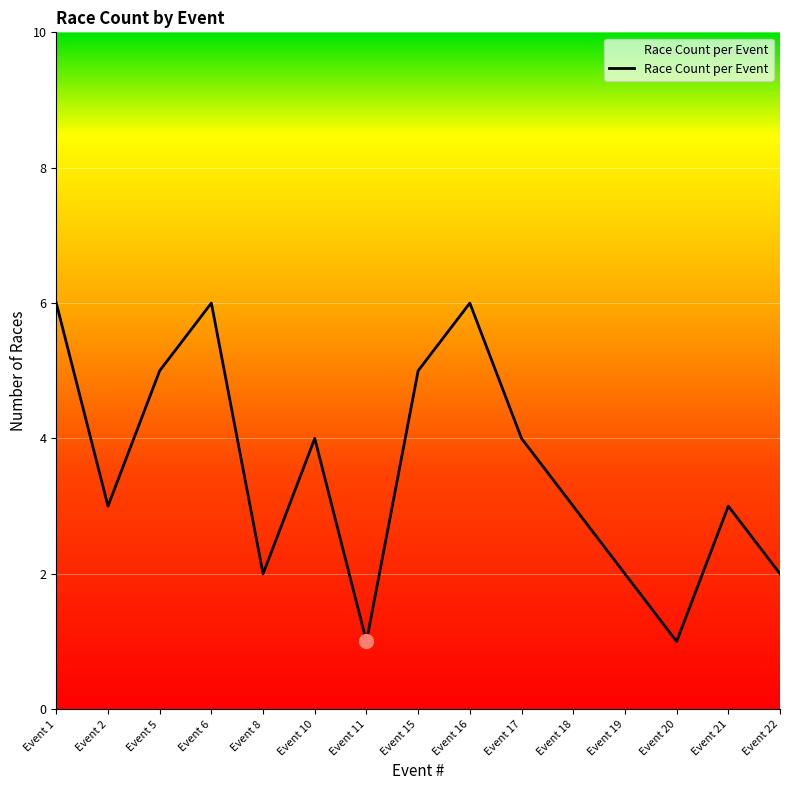

What is the sum of the values at Event 2 and Event 21?

6